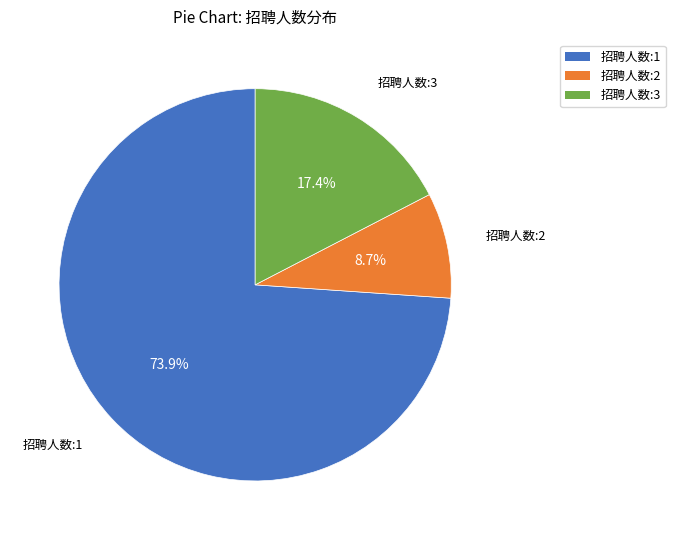

Is there a majority slice in this chart?

Yes